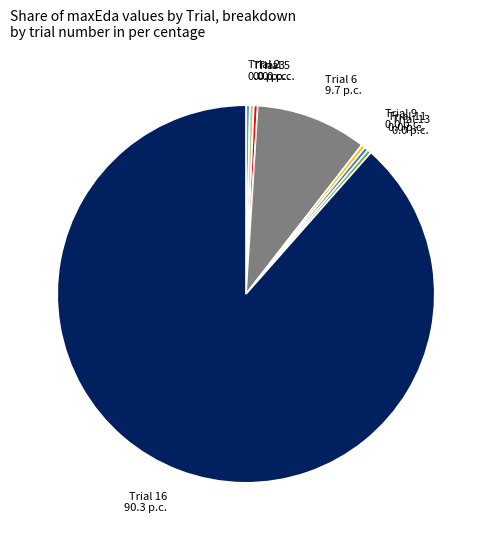

What is the largest slice in the pie chart?

Trial 16